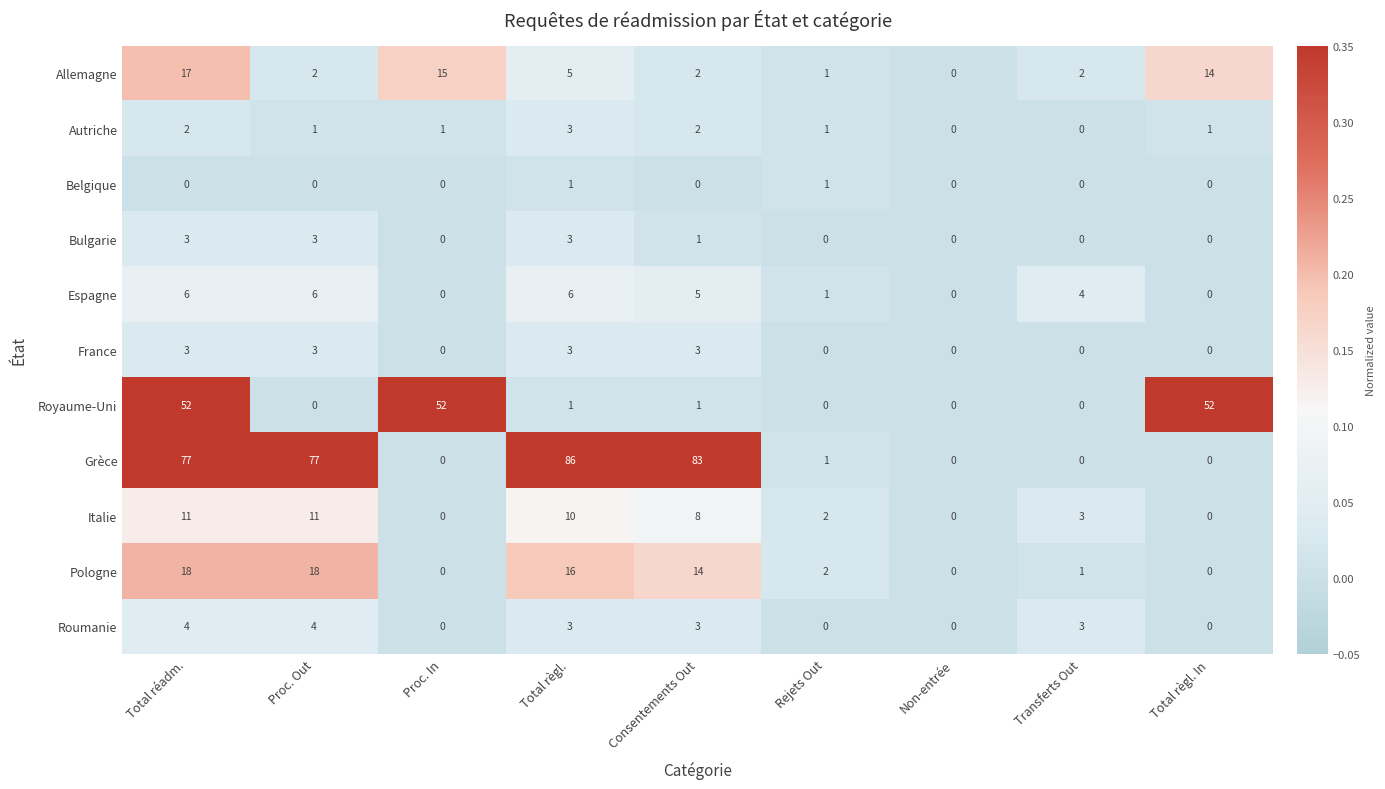

Which series has the largest total across all categories?

Grèce